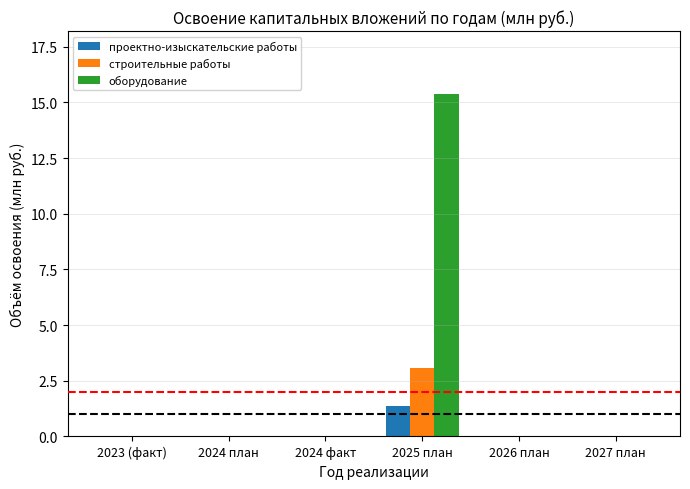

What are all the series names shown in the legend?

проектно-изыскательские работы, строительные работы, оборудование